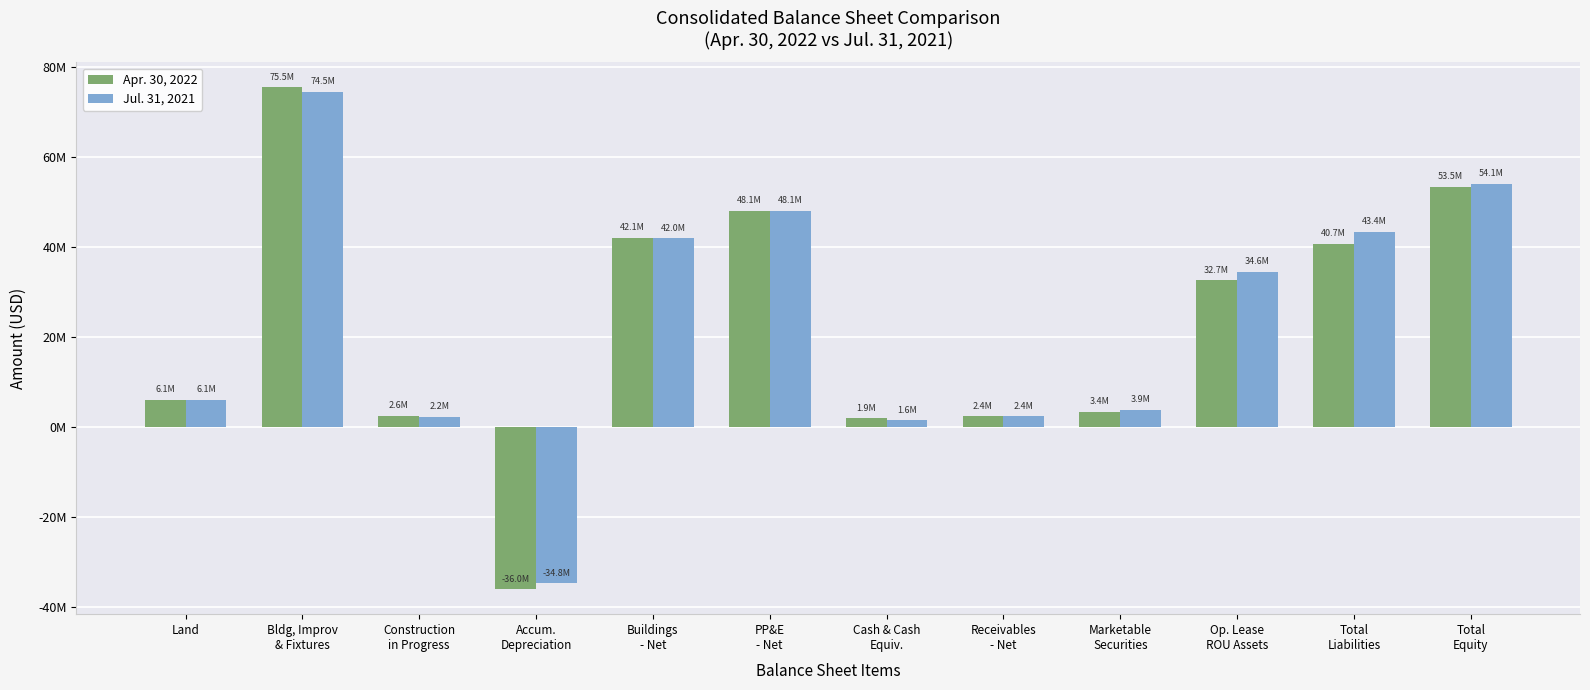

List the series in order of their peak value, highest first.

Apr. 30, 2022, Jul. 31, 2021